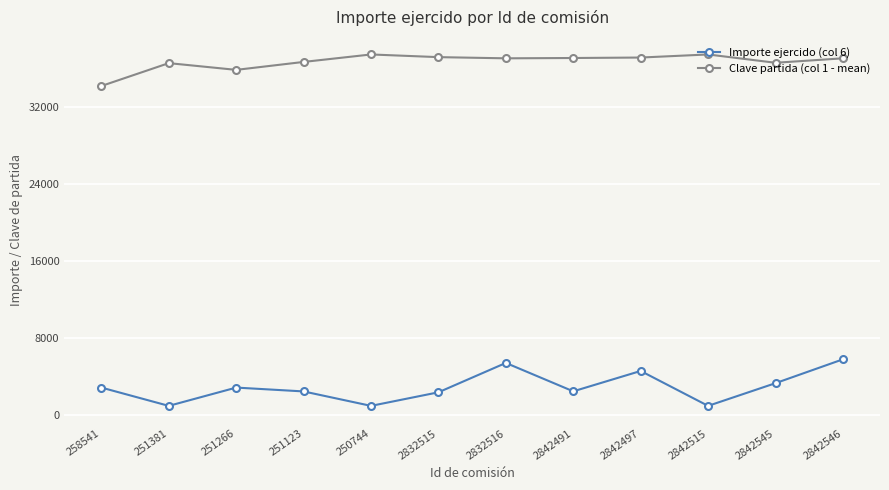

Which series has the widest spread of values?

Importe ejercido (col 6)